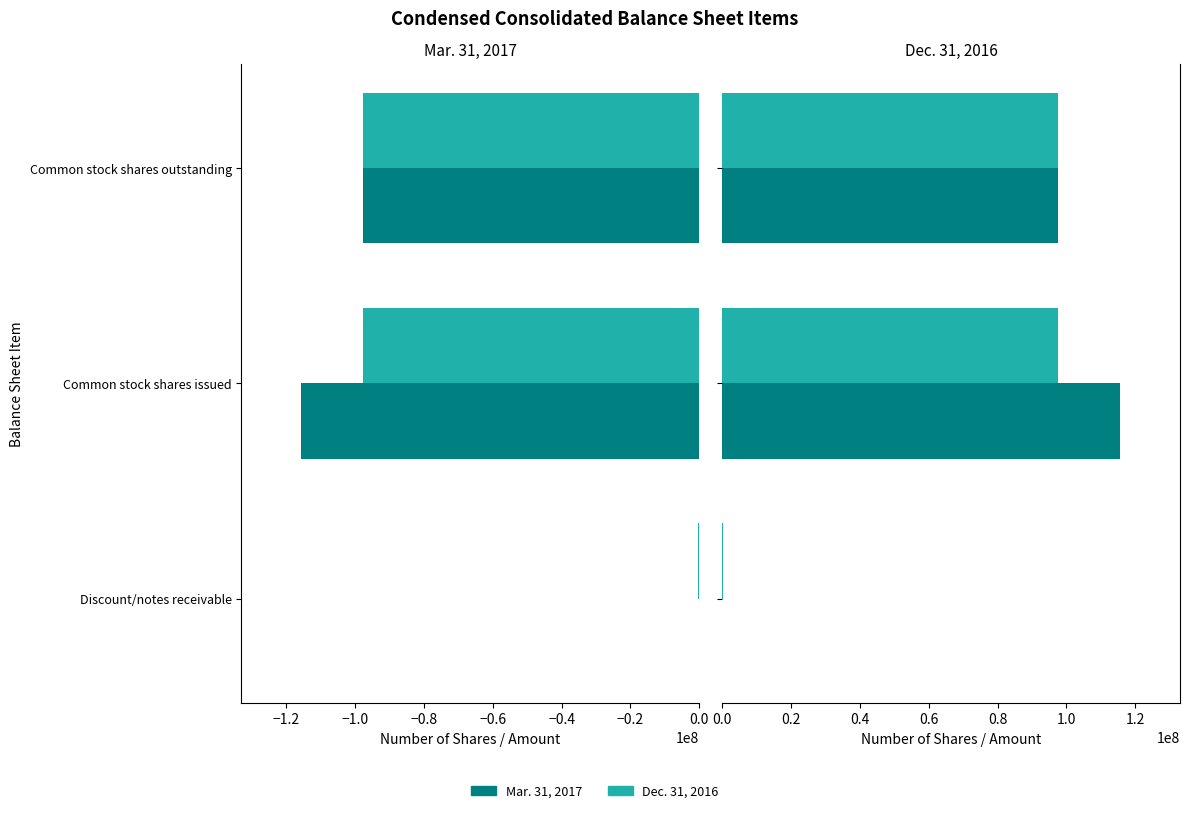

What is the sum of the Dec. 31, 2016 values at Common stock shares issued and Common stock shares outstanding?

195360522